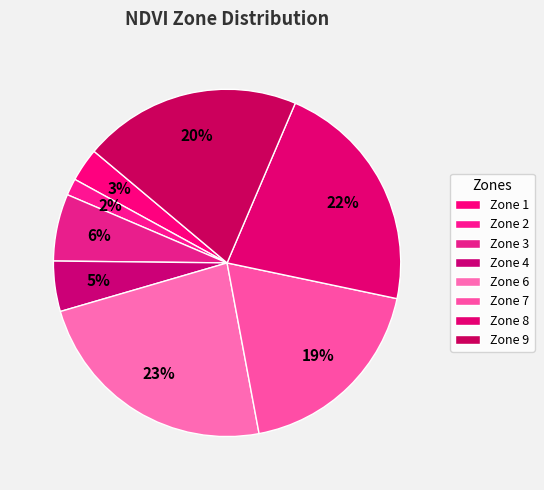

Which category has the smallest portion of the pie?

Zone 2